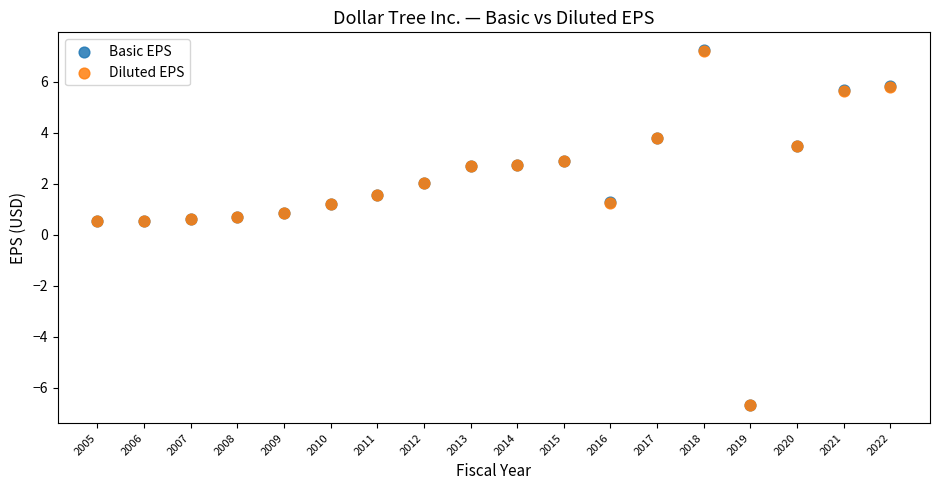

Which series has the largest Y range (max minus min)?

Basic EPS